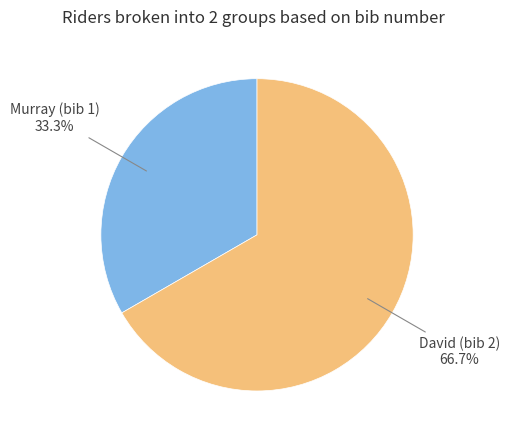

Count the number of slices in the pie.

2